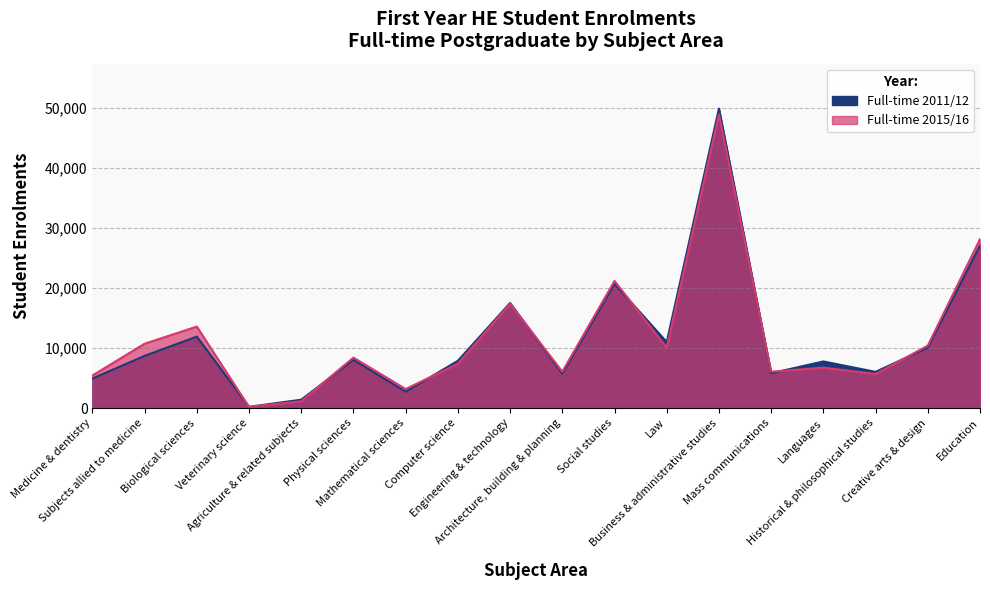

Which series has the largest total across all categories?

Full-time 2015/16